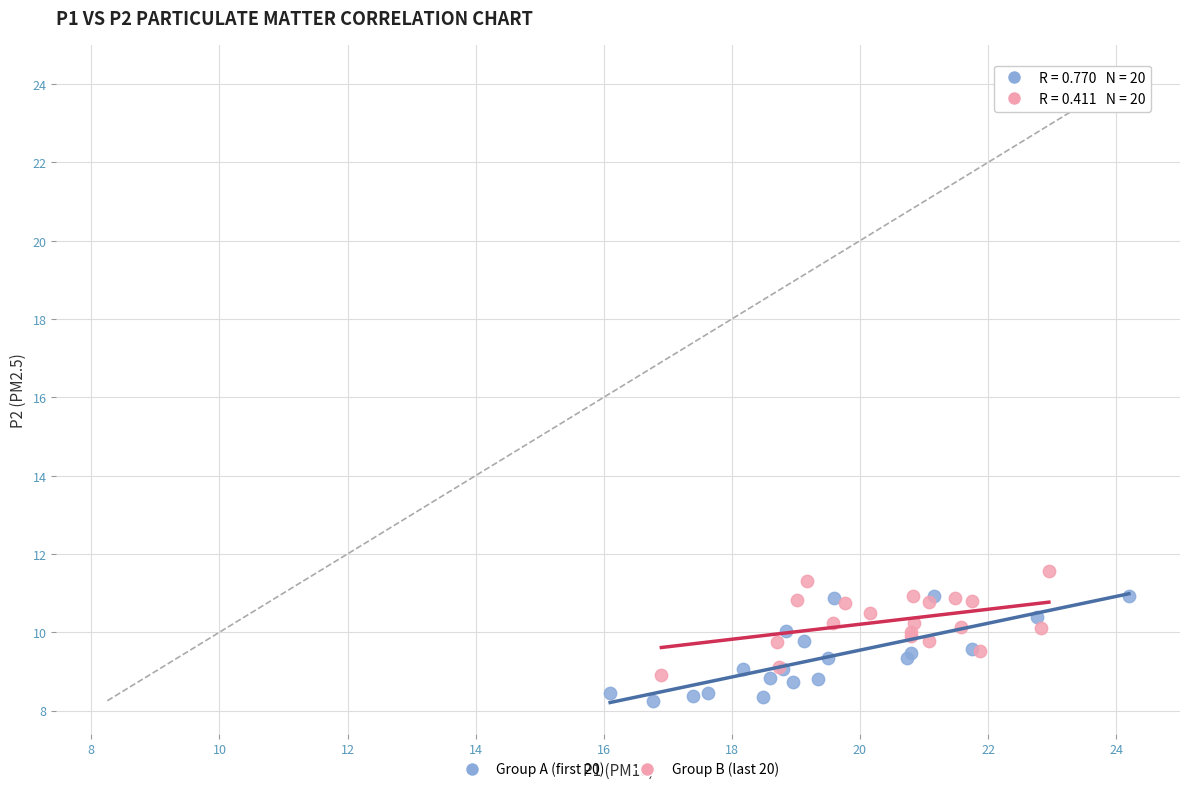

Which series has the largest Y range (max minus min)?

Group A (first 20)